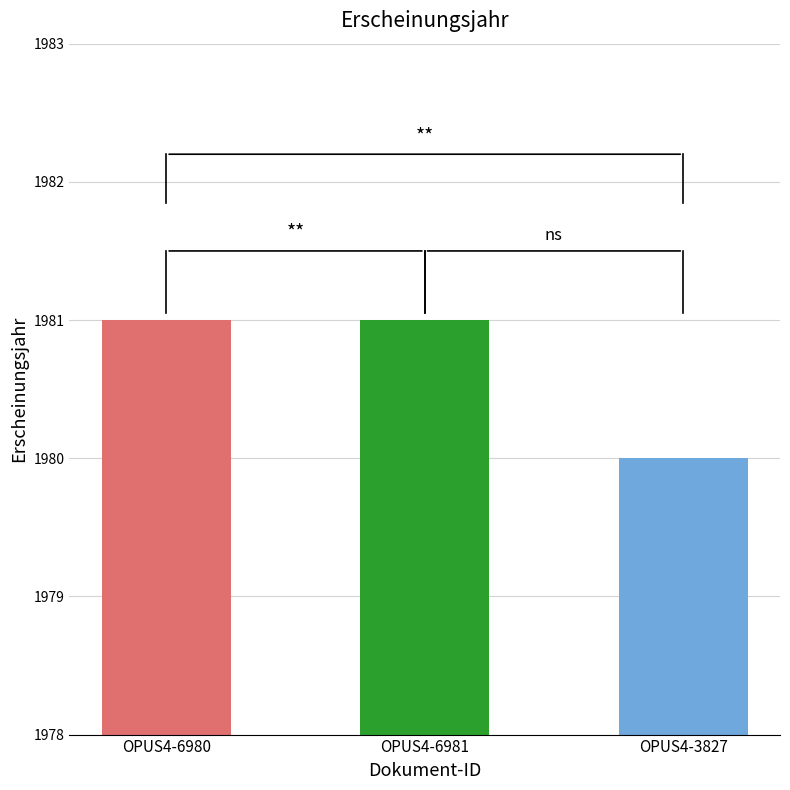

Between OPUS4-6980 and OPUS4-3827, which is larger?

OPUS4-6980